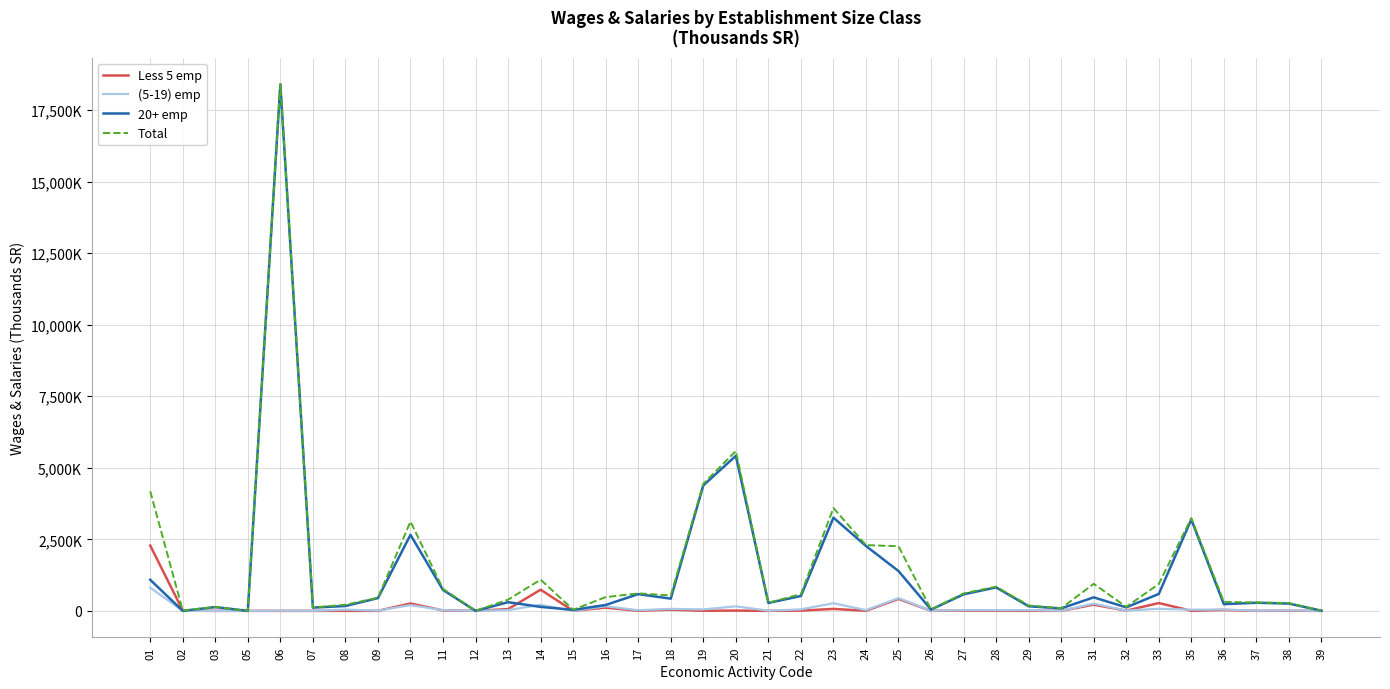

What are all the series names shown in the legend?

Less 5 emp, (5-19) emp, 20+ emp, Total